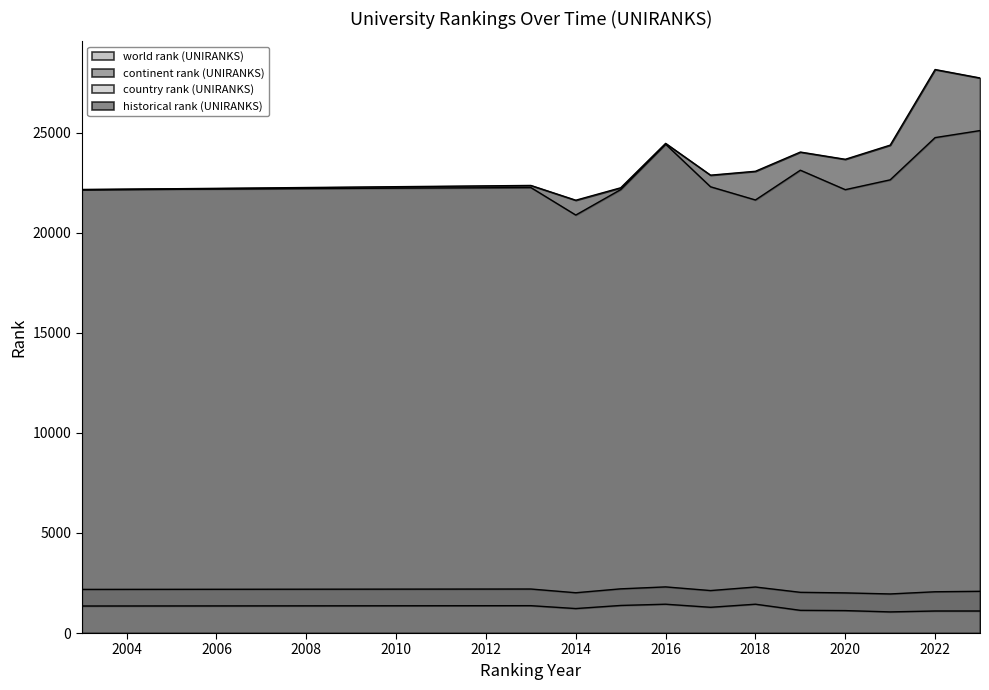

Is it true that continent rank (UNIRANKS) equals 2034.0 at 2019?

True